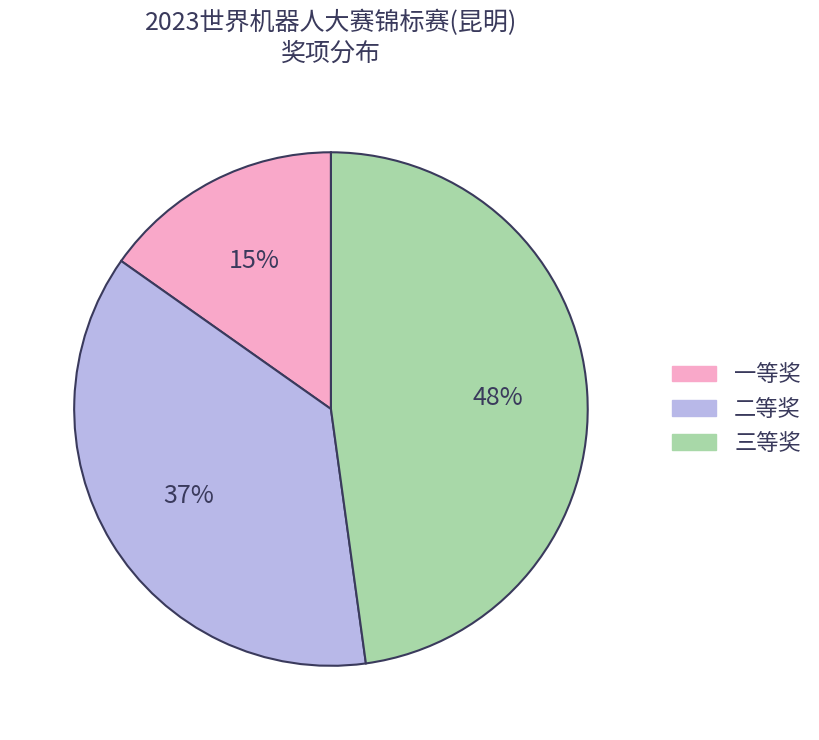

Does 三等奖 account for over 50% of the chart?

No